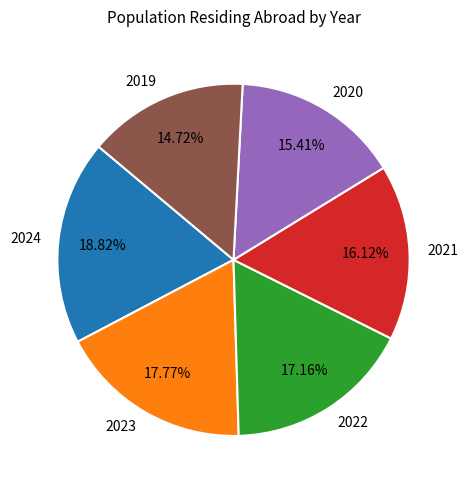

Do 2023 and 2019 together represent more than half of the pie?

No